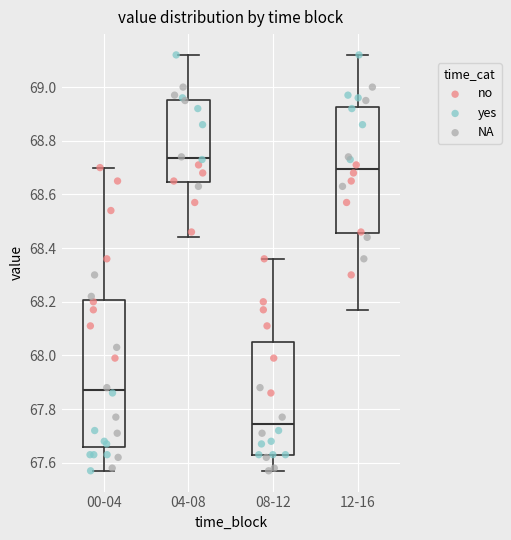

Where does the median line of the box for 00-04 sit on the y-axis? The values are not printed on the chart, so give them approximately, as read against the axis.

67.88